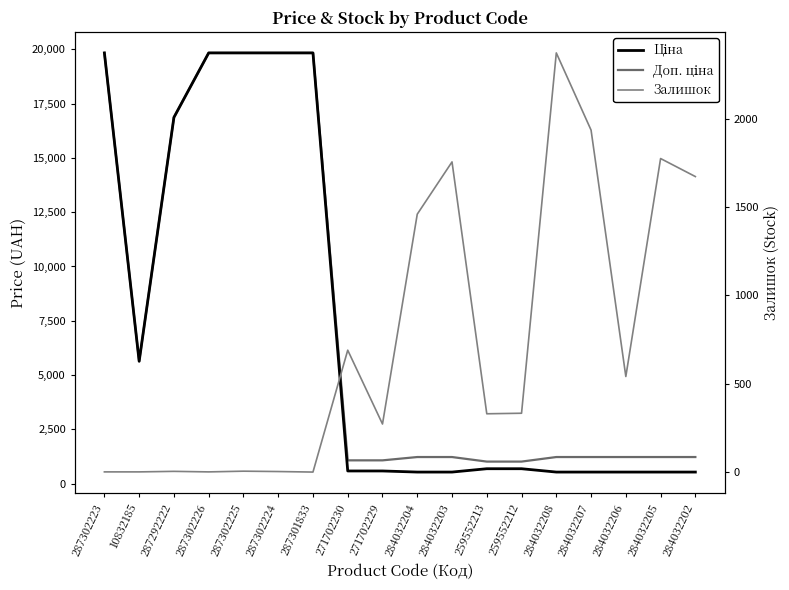

At which category is the sum across all series the highest?

287302225